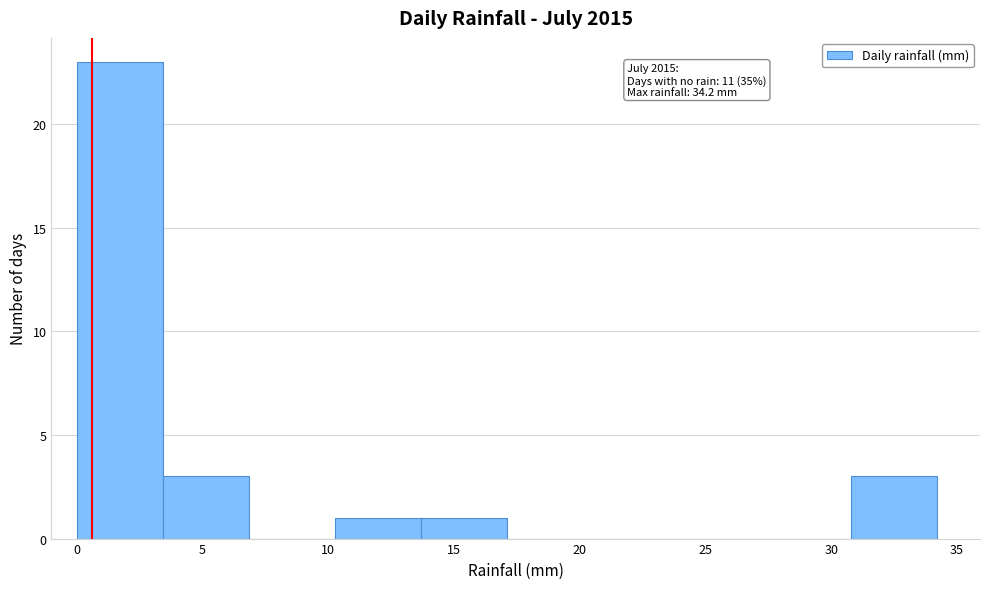

Over which range of the x-axis is the bar tallest?

0.0 to 3.5